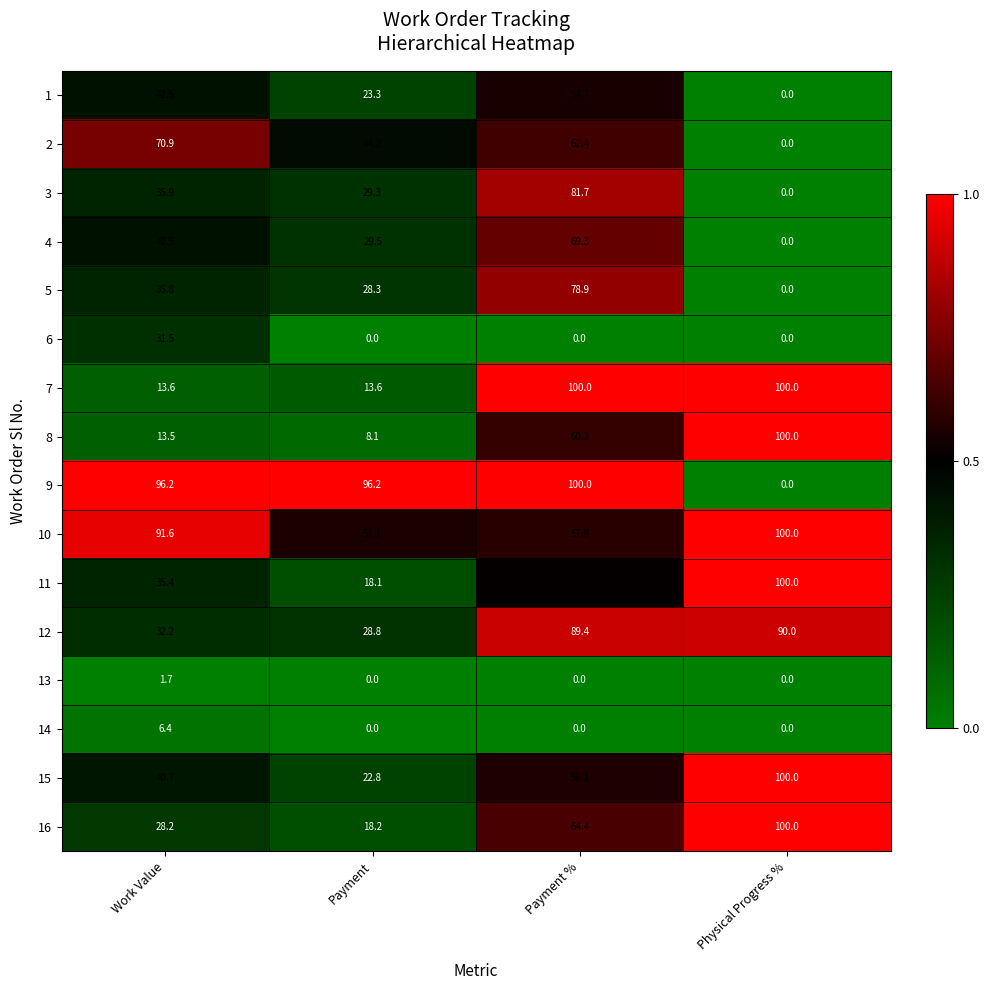

Which category has the highest value in the 3 series?

Payment %